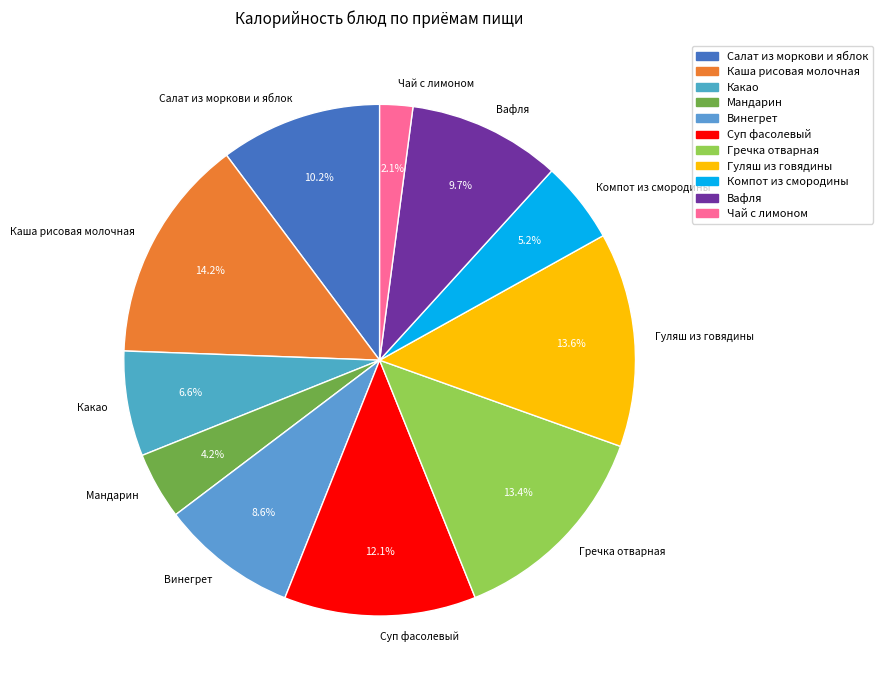

Approximately how many times larger is the value at Суп фасолевый compared to Салат из моркови и яблок?

1.2